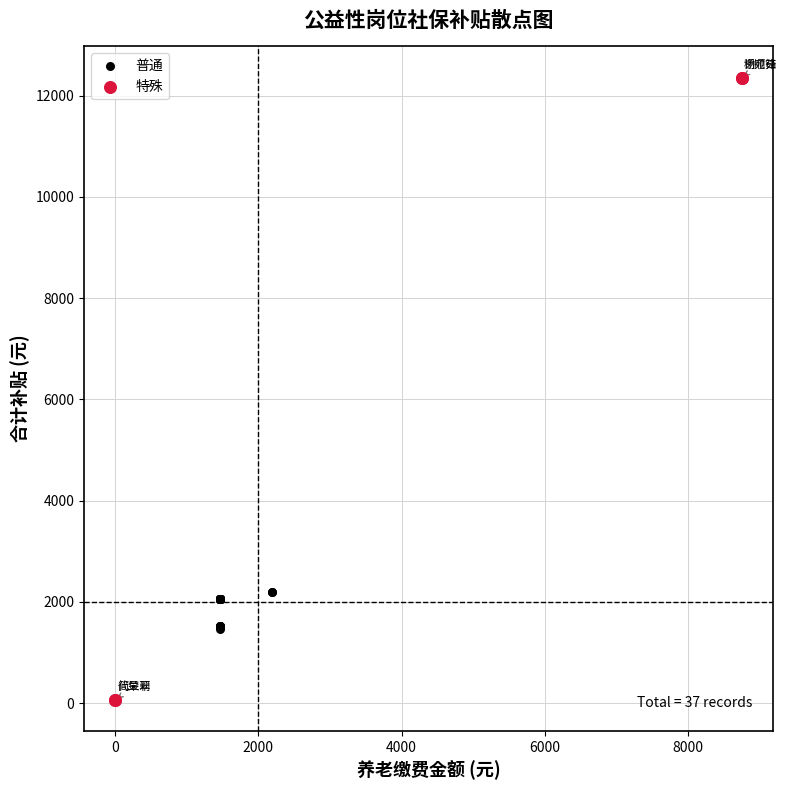

Which series reaches the minimum Y coordinate?

特殊